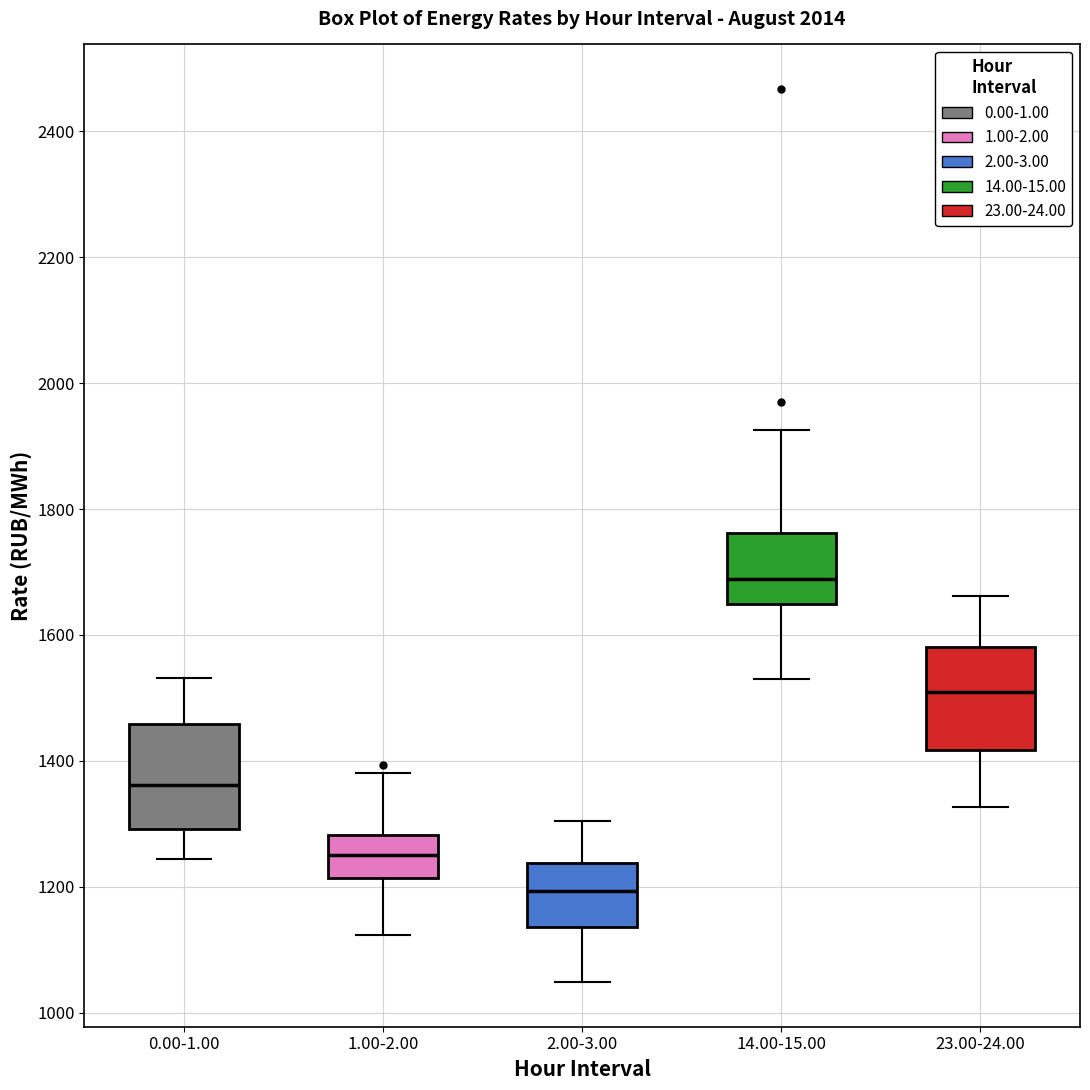

Reading left to right, transcribe this box plot: for each box, give where its median line is, the range the box spans, and where its two whiskers end, as read against the y-axis. The values are not printed on the chart, so give them approximately, as read against the axis.

0.00-1.00: median 1360, box 1300 to 1460, whiskers 1240 to 1540
1.00-2.00: median 1260, box 1220 to 1280, whiskers 1120 to 1380
2.00-3.00: median 1200, box 1140 to 1240, whiskers 1040 to 1300
14.00-15.00: median 1680, box 1640 to 1760, whiskers 1520 to 1920
23.00-24.00: median 1500, box 1420 to 1580, whiskers 1320 to 1660